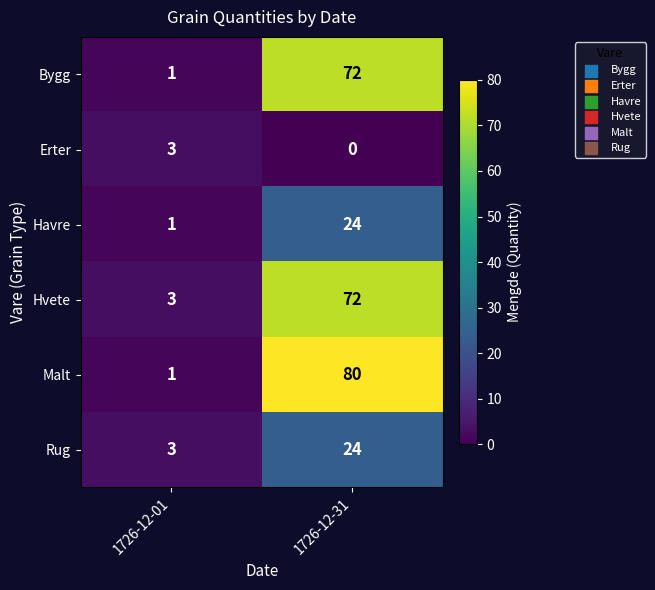

Is it true that Havre equals 24 at 1726-12-31?

True